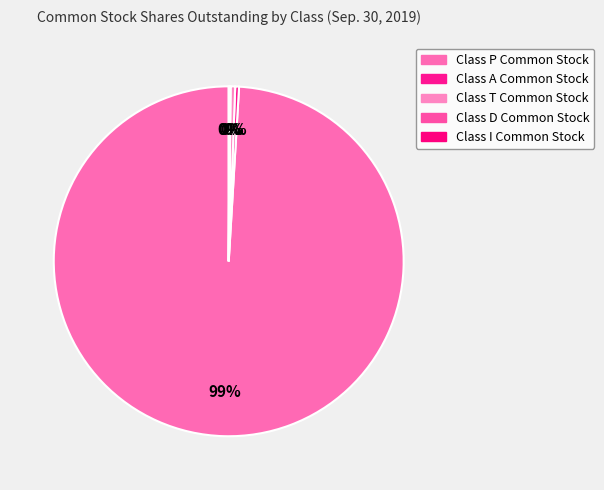

What is the majority slice?

Class P Common Stock